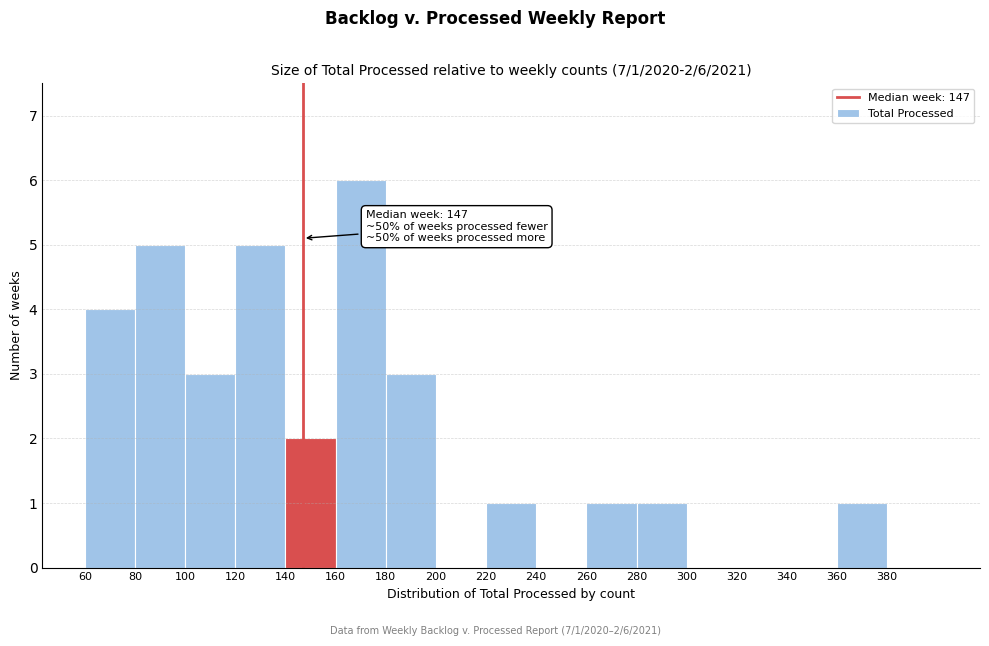

Which range on the x-axis has the tallest bar?

160 to 180